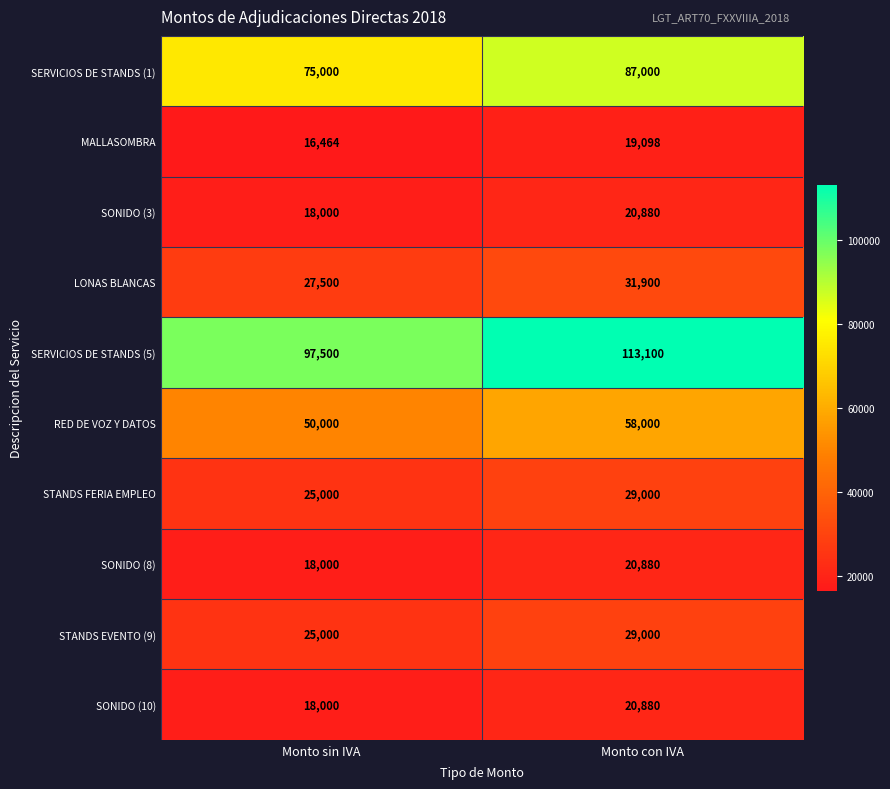

The value of MALLASOMBRA at Monto con IVA is 19098. True or false?

True